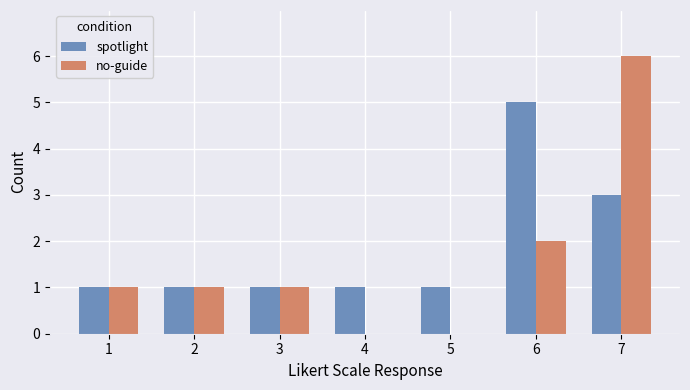

Which category has the highest value in the no-guide series?

7